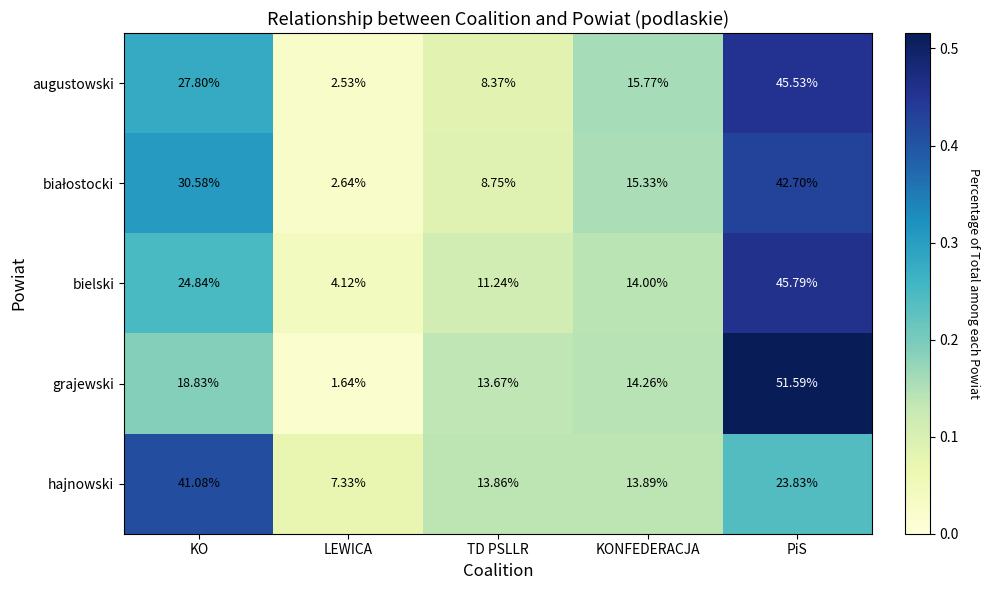

At which category is the sum across all series the highest?

PiS